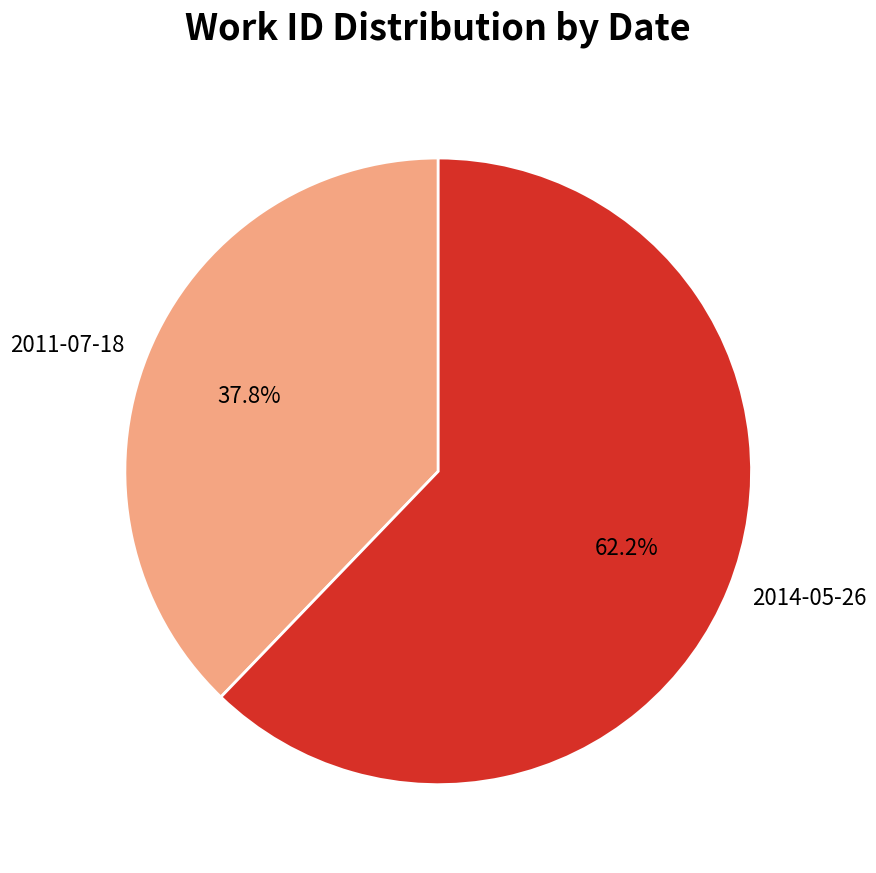

Which category accounts for the majority?

2014-05-26